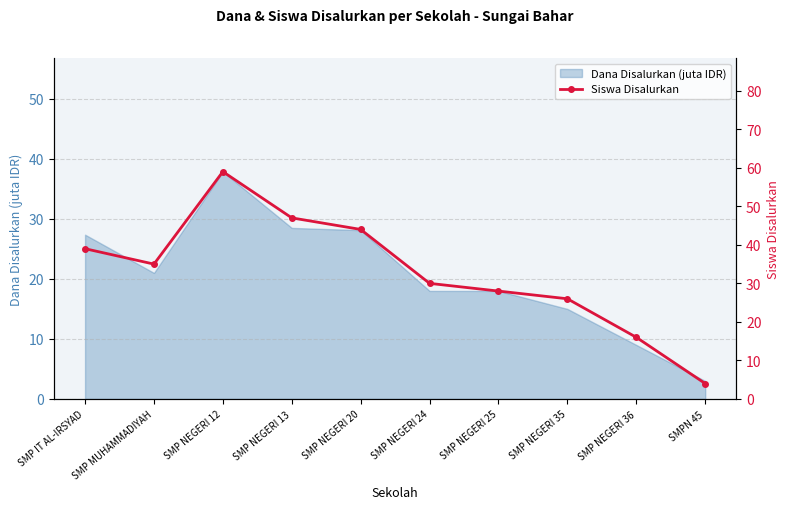

List the labels in order of value, largest first.

SMP NEGERI 12, SMP NEGERI 13, SMP NEGERI 20, SMP IT AL-IRSYAD, SMP MUHAMMADIYAH, SMP NEGERI 24, SMP NEGERI 25, SMP NEGERI 35, SMP NEGERI 36, SMPN 45